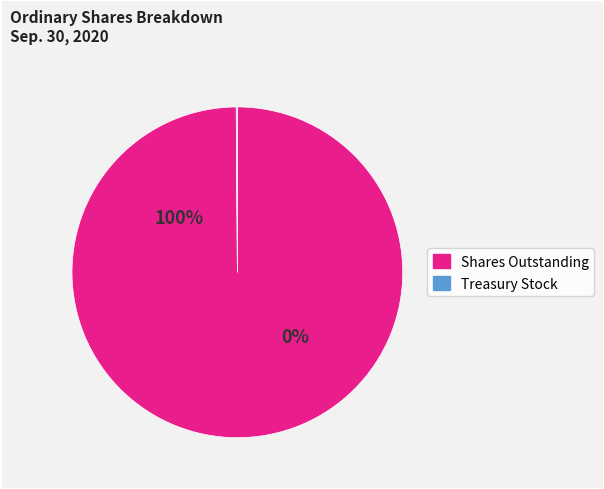

The Treasury stock, shares slice represents 1% of the pie. True or false?

False